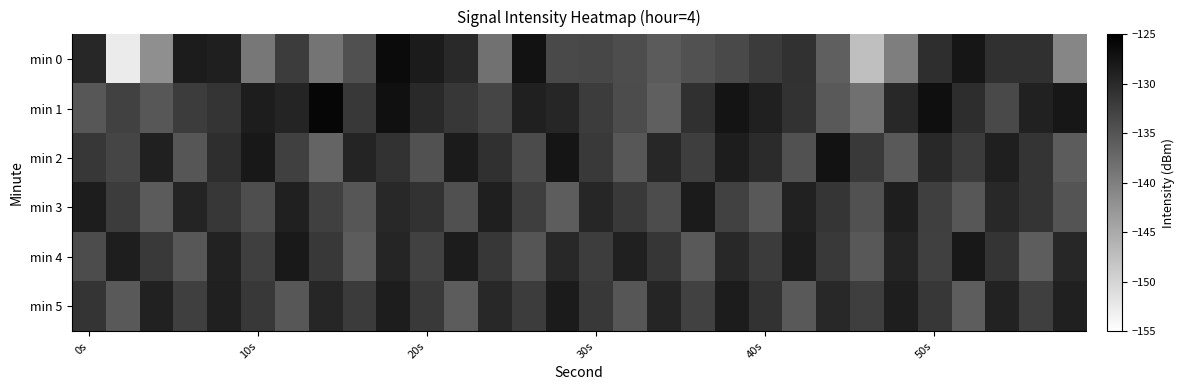

What is the maximum value shown in the chart?

-125.8